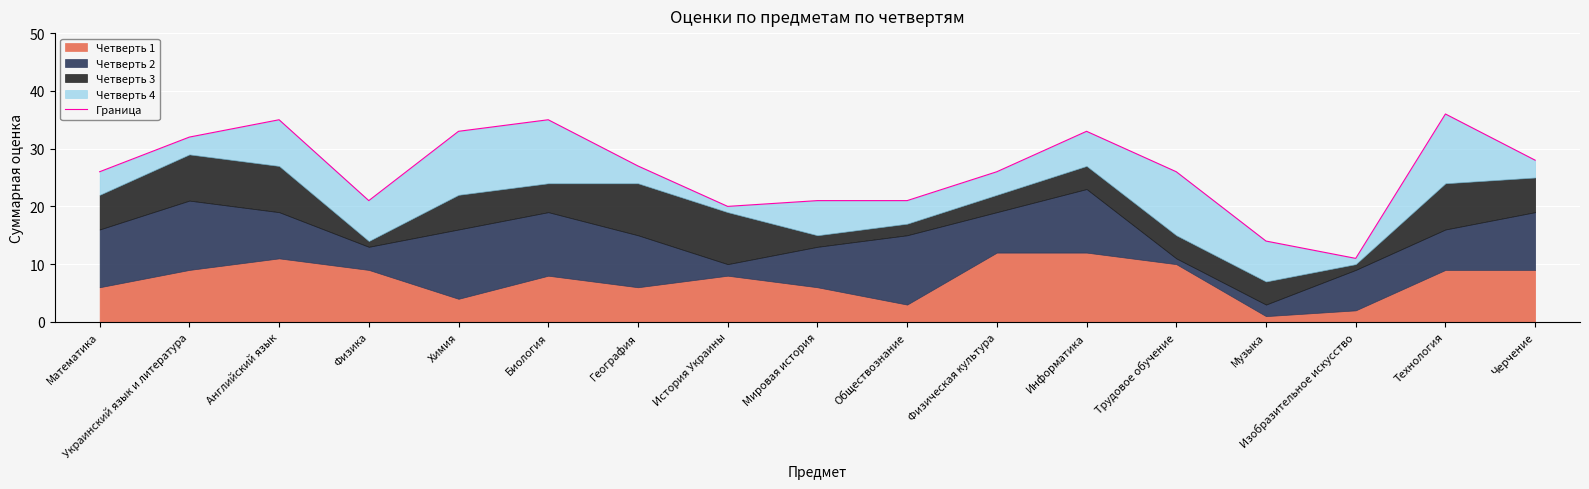

At which label does the data first exceed 26?

Украинский язык и литература